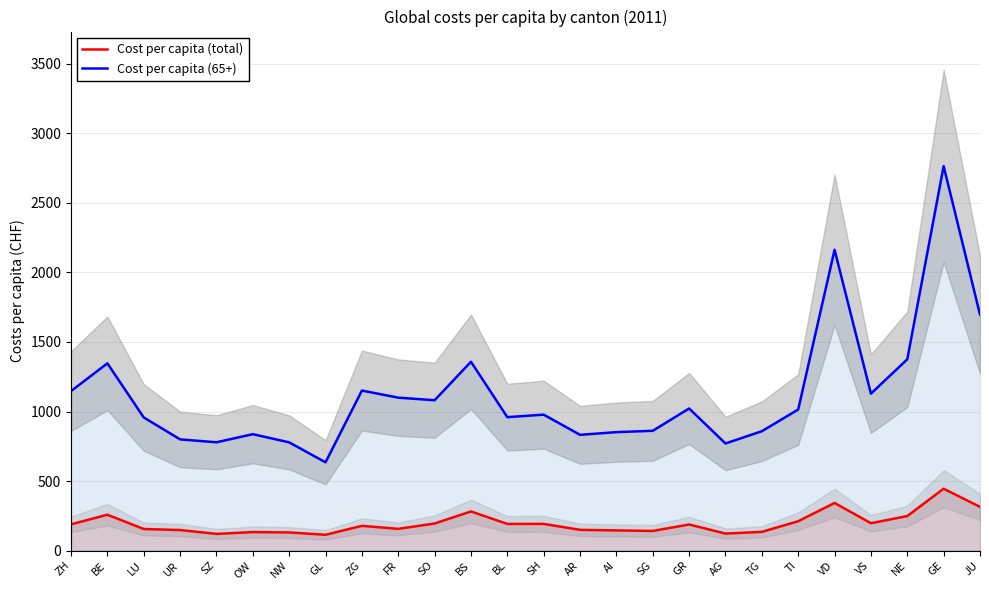

At how many categories does at least one series exceed 446?

26